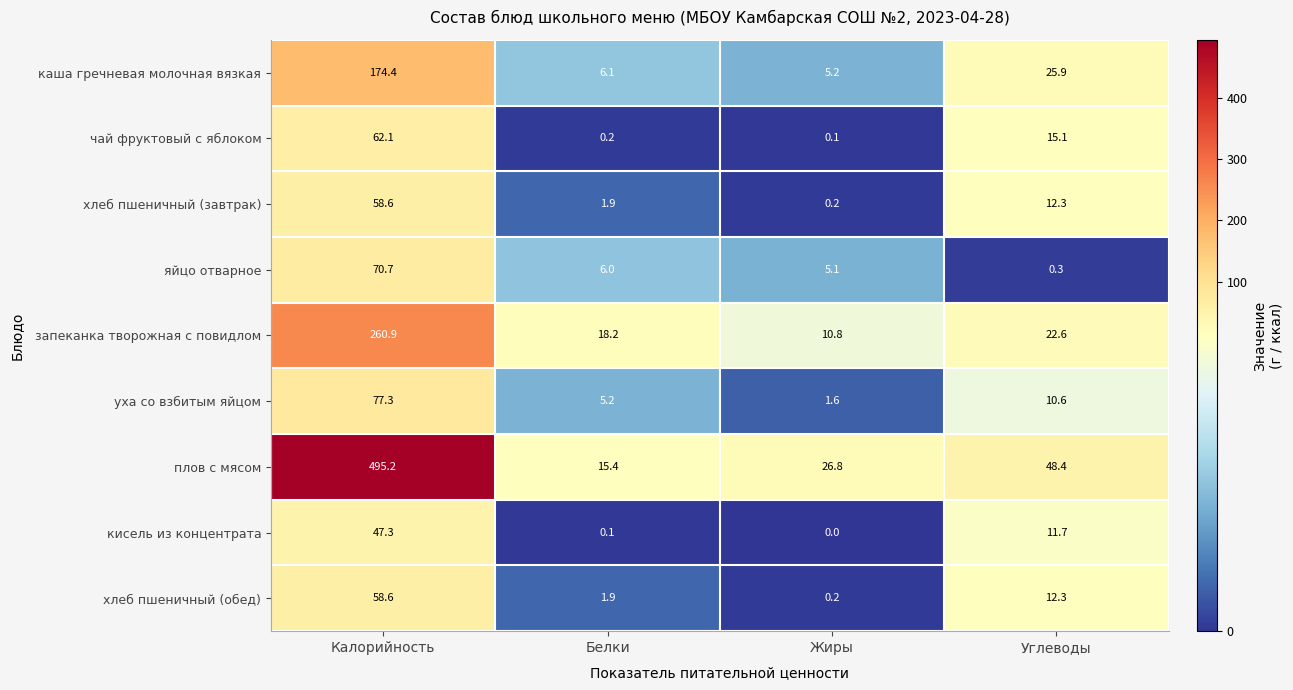

Which series changed the most between Белки and Жиры?

плов с мясом